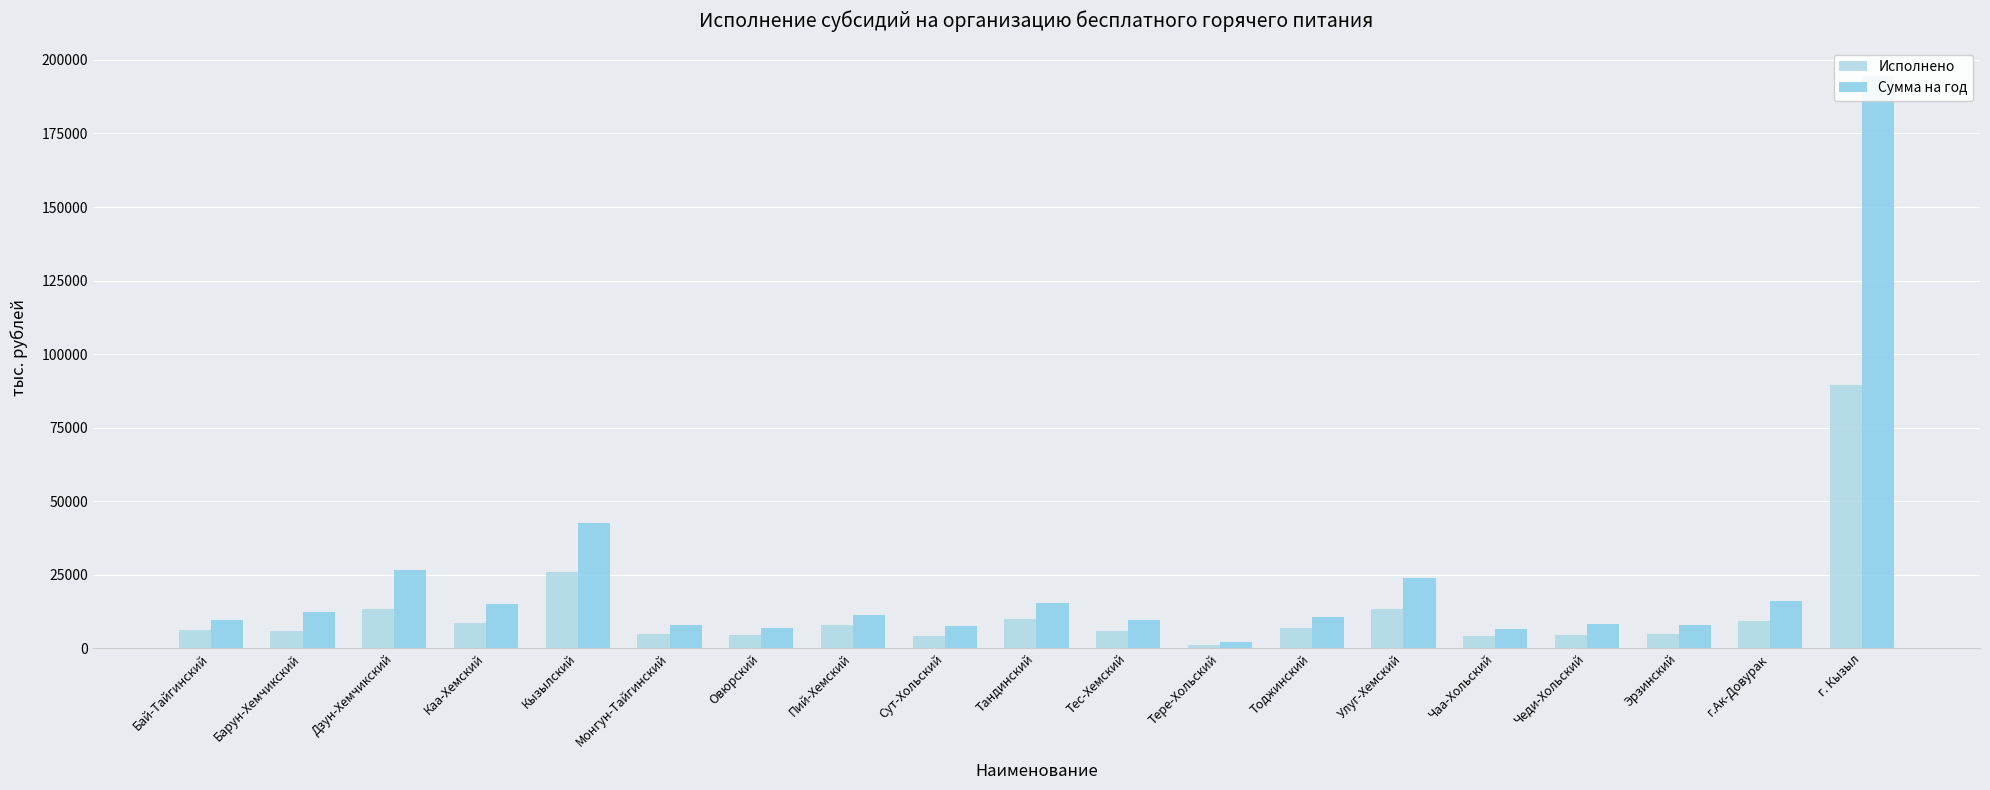

What is the minimum value shown in the chart?

1046.8